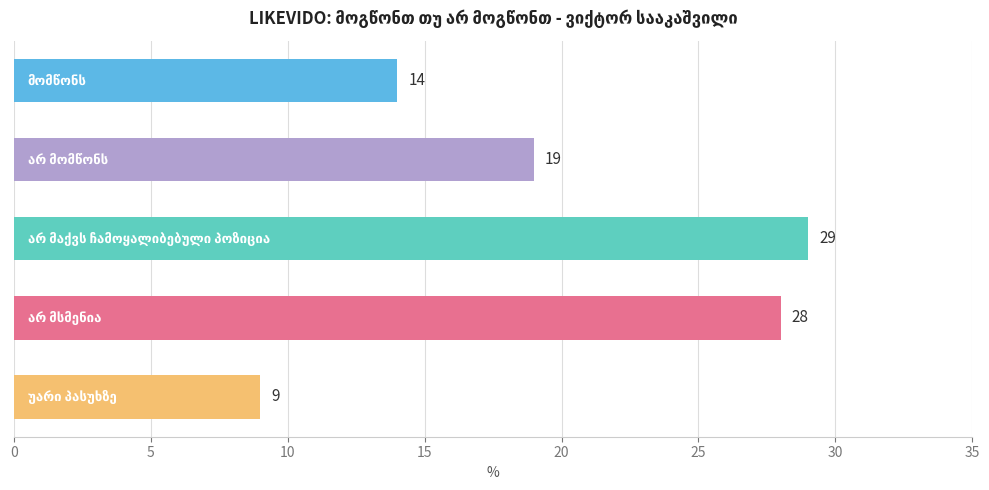

How many bars are there in total?

5